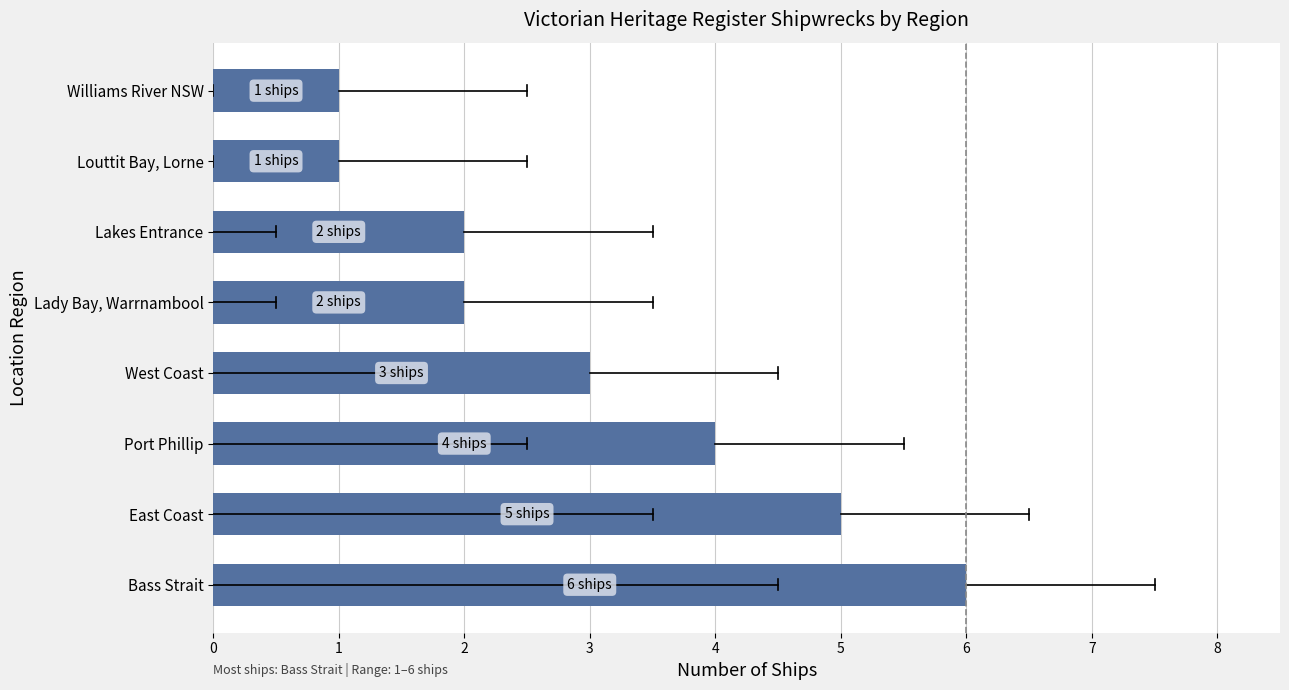

Does the chart contain any negative values?

No